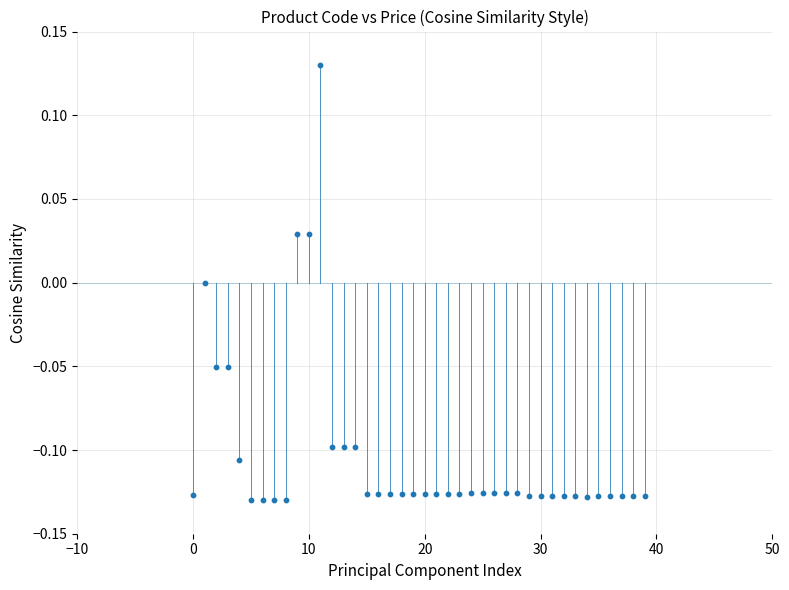

What is the range of Y values (max minus min)?

0.3